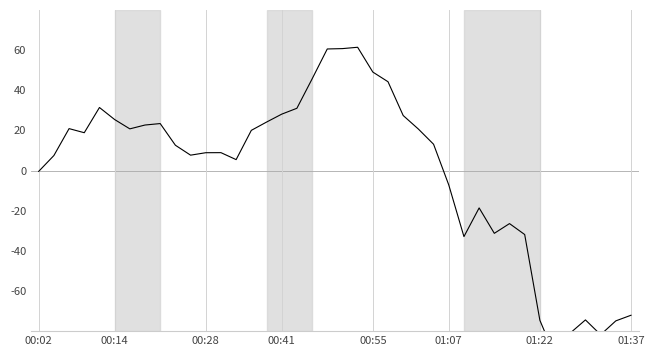

What is the minimum value shown in the chart?

-92.5